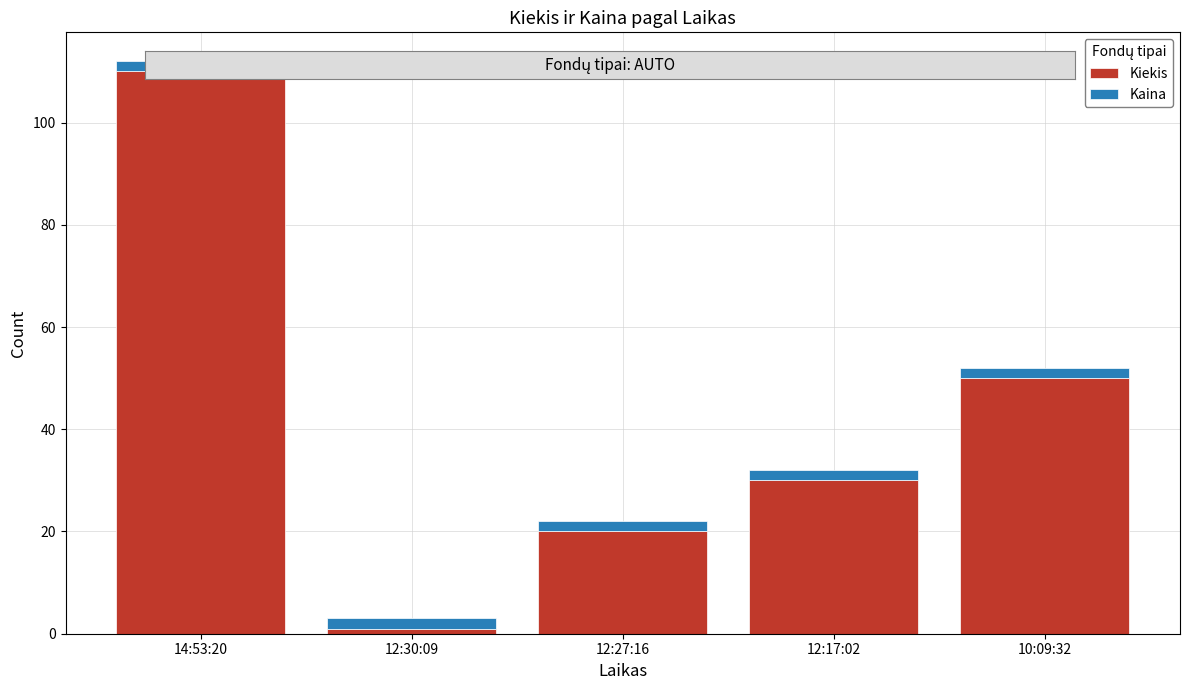

What is the difference between the Kiekis values at 12:30:09 and 12:17:02?

29.0